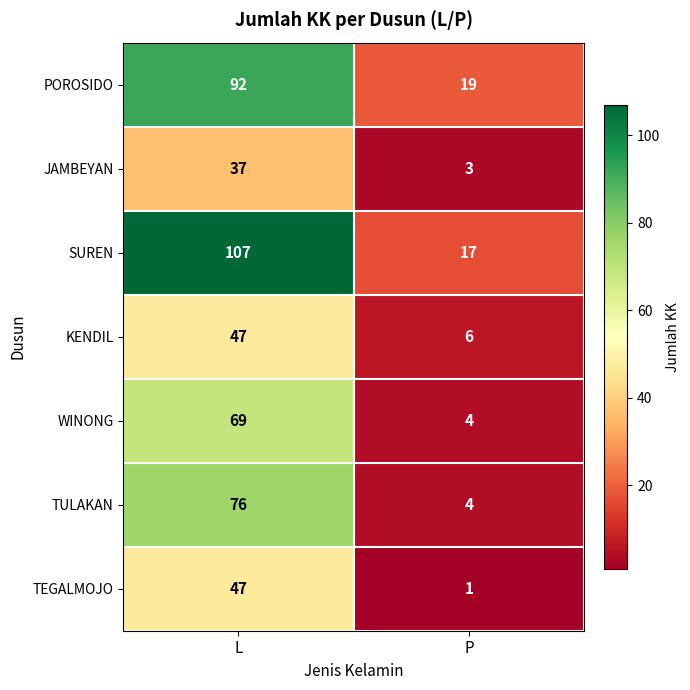

What is the difference between the maximum and minimum values in the JAMBEYAN series?

34